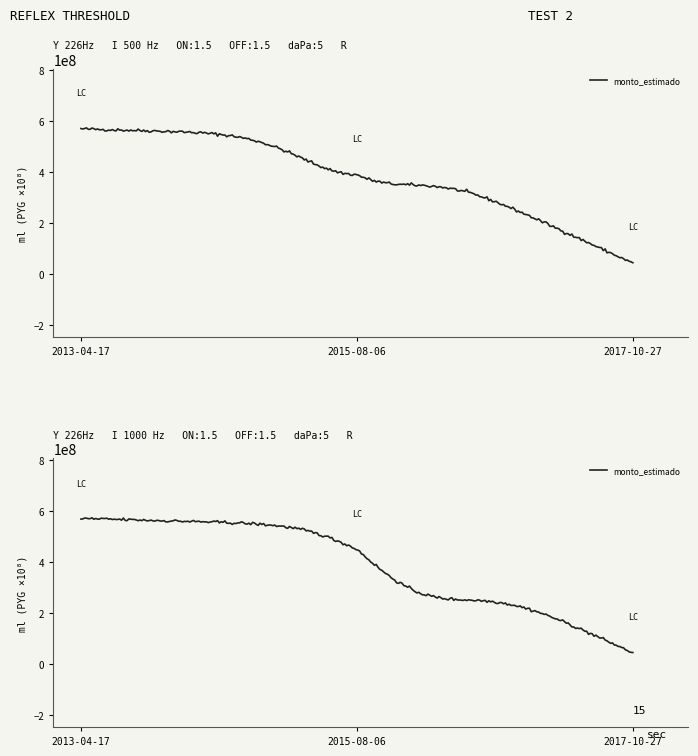

What is the approximate value at 2013-04-17, to the nearest 50?

569740000